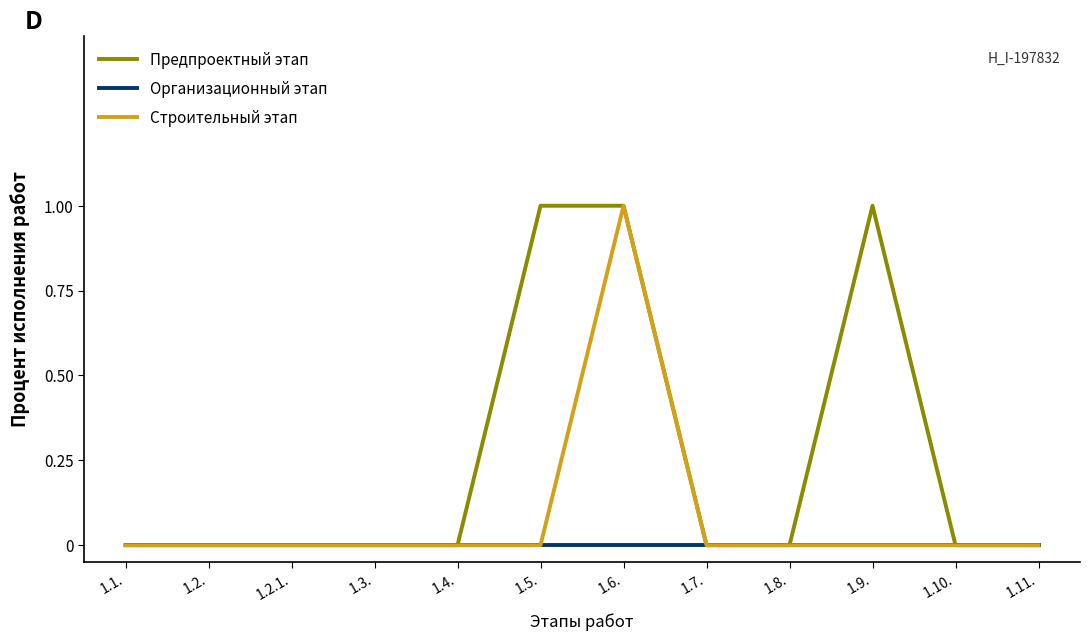

Count the number of categories in the chart.

12